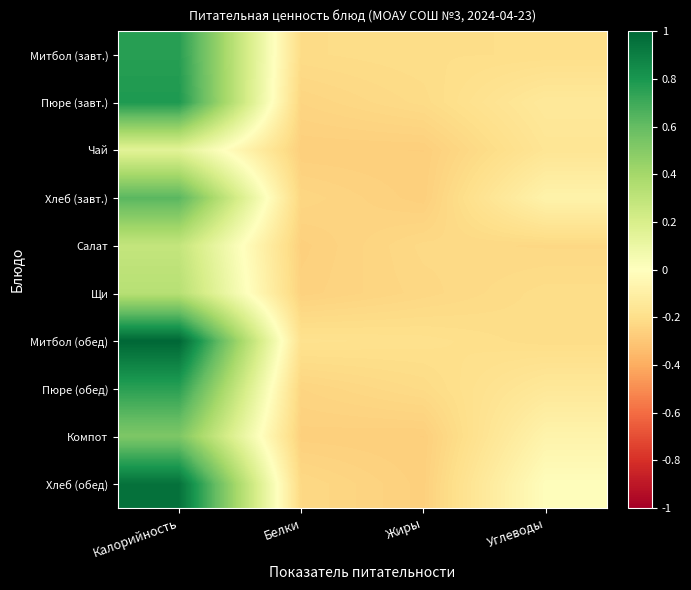

List the series in order of their peak value, lowest first.

Чай, Салат, Щи, Компот, Хлеб (завт.), Пюре (обед), Митбол (завт.), Пюре (завт.), Хлеб (обед), Митбол (обед)